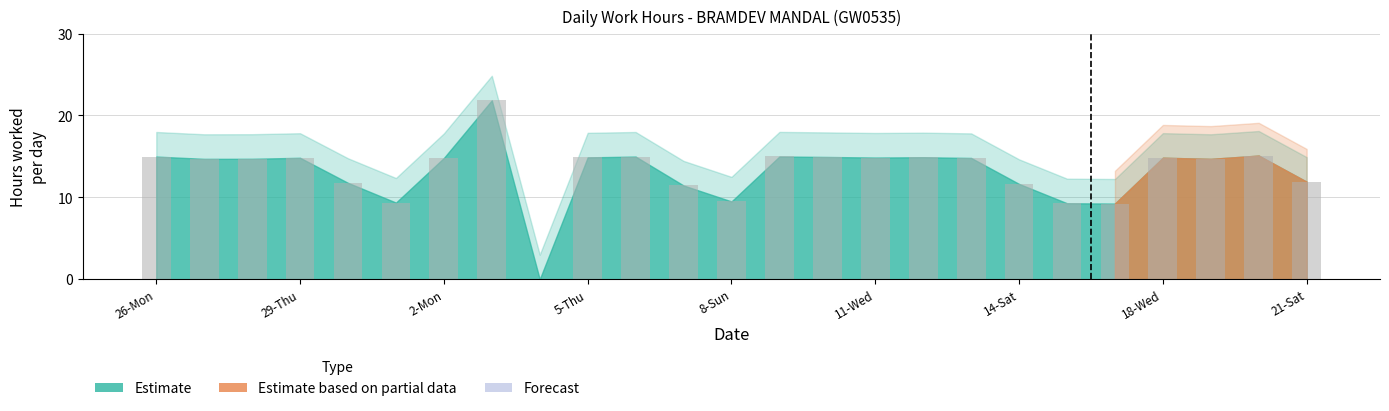

What is the sum of all values?

329.0